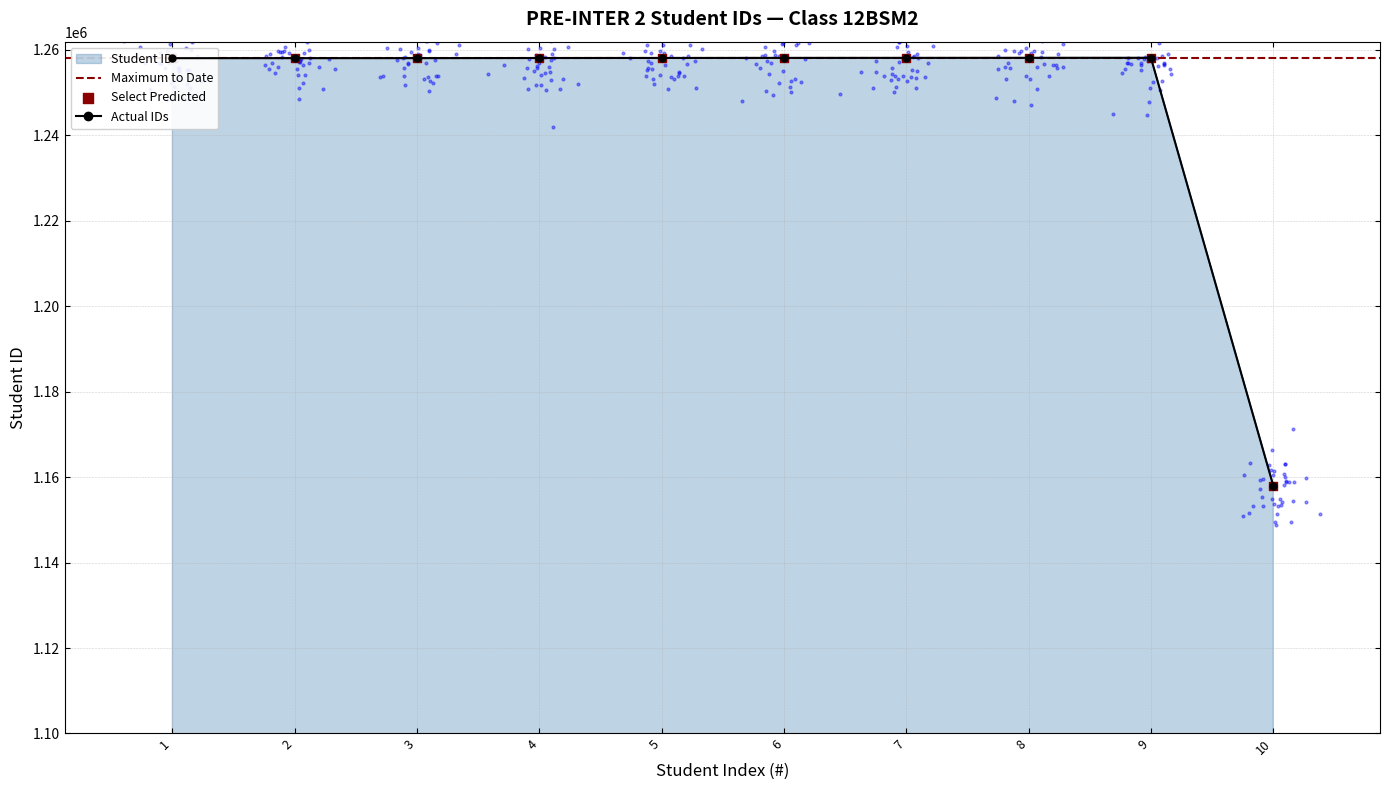

What is the change in value from 1 to 3?

+6